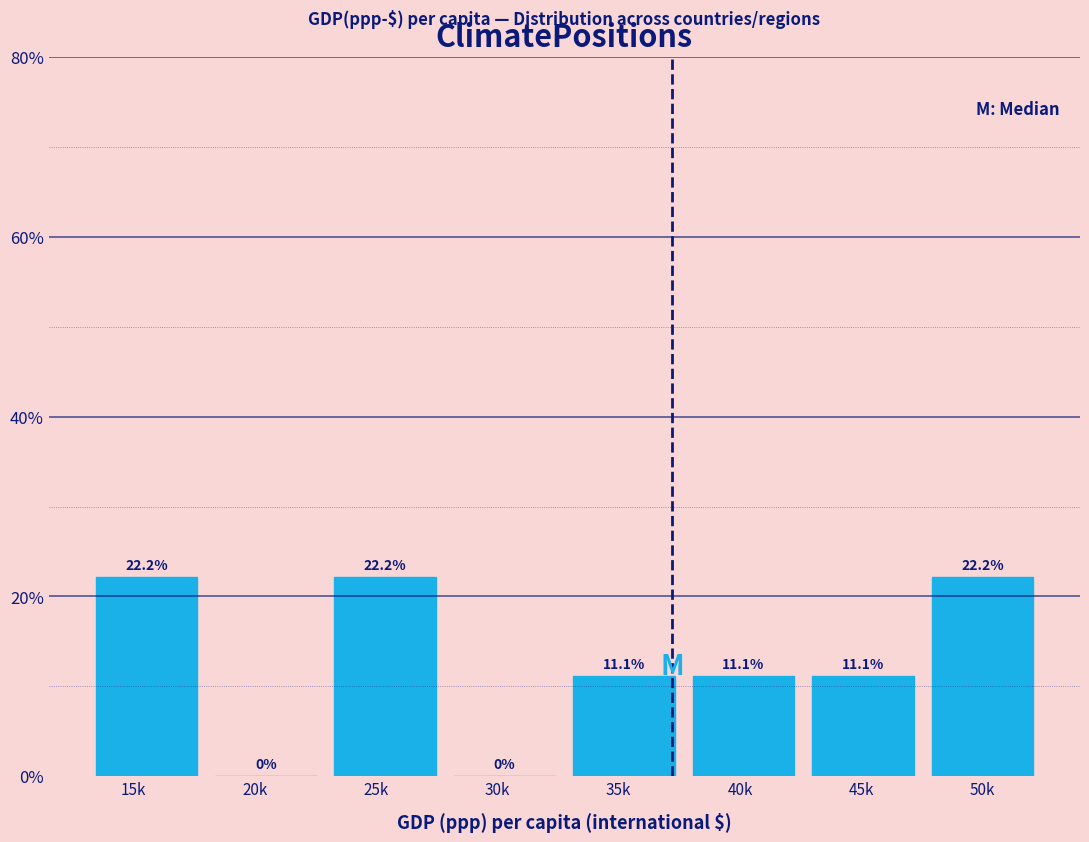

Reading left to right, extract all data points from this chart.

15k=22.2	20k=0.0	25k=22.2	30k=0.0	35k=11.1	40k=11.1	45k=11.1	50k=22.2